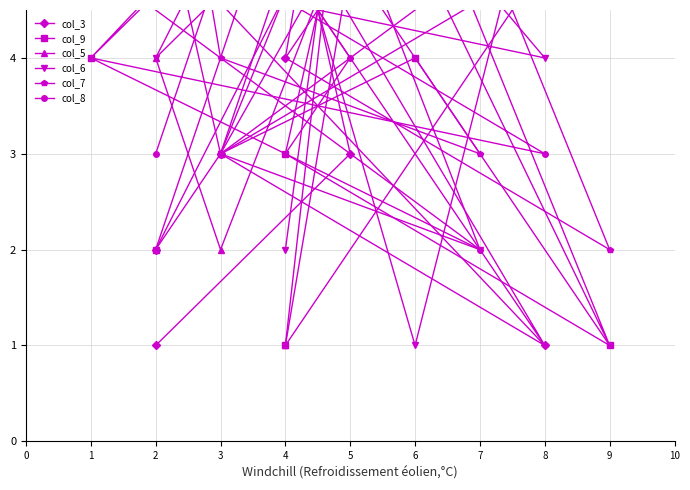

Is the value of col_8 at 8 greater than the value of col_6 at 9?

No